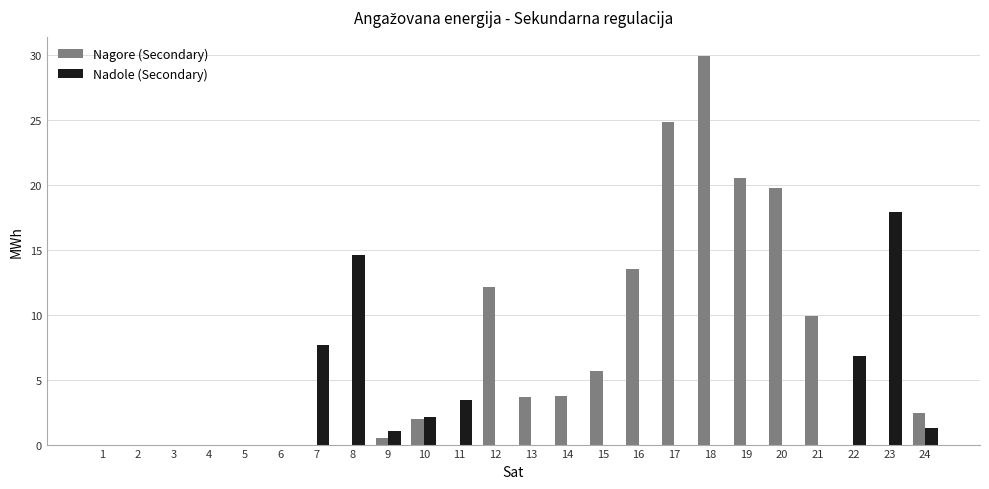

What is the sum of all Nadole (Secondary) values?

54.9